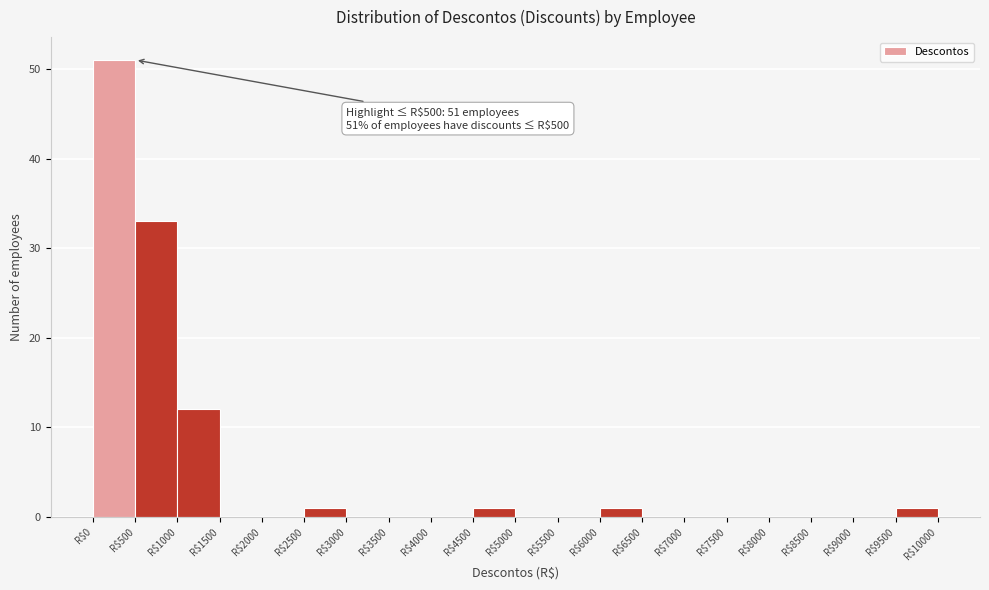

Which range on the x-axis has the tallest bar?

0 to 500